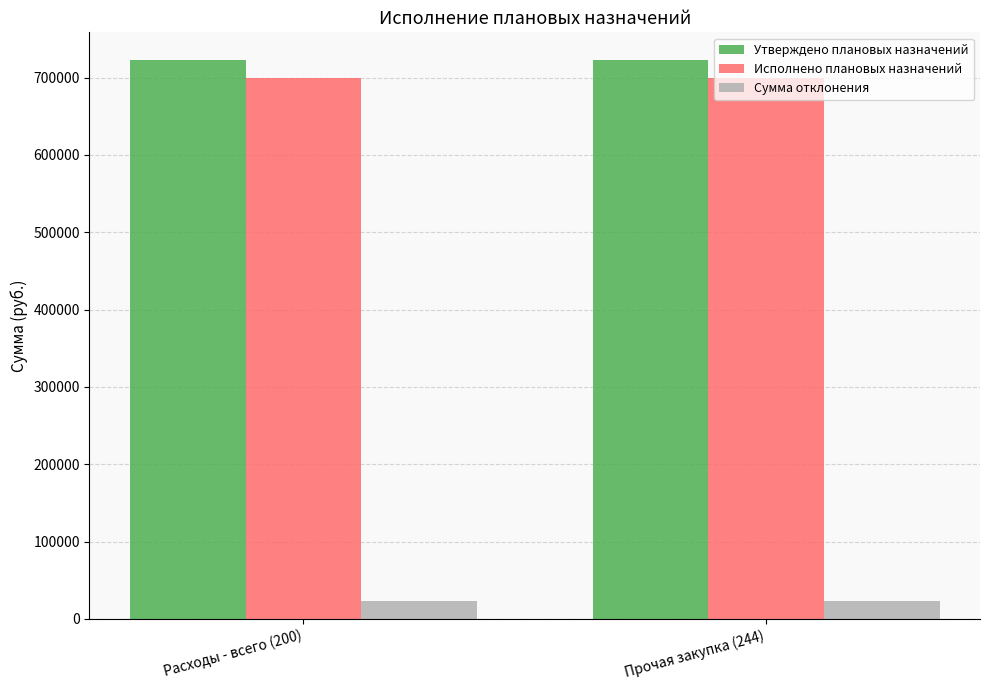

Is the value of Утверждено плановых назначений at Расходы - всего (200) greater than the value of Сумма отклонения at Прочая закупка (244)?

Yes